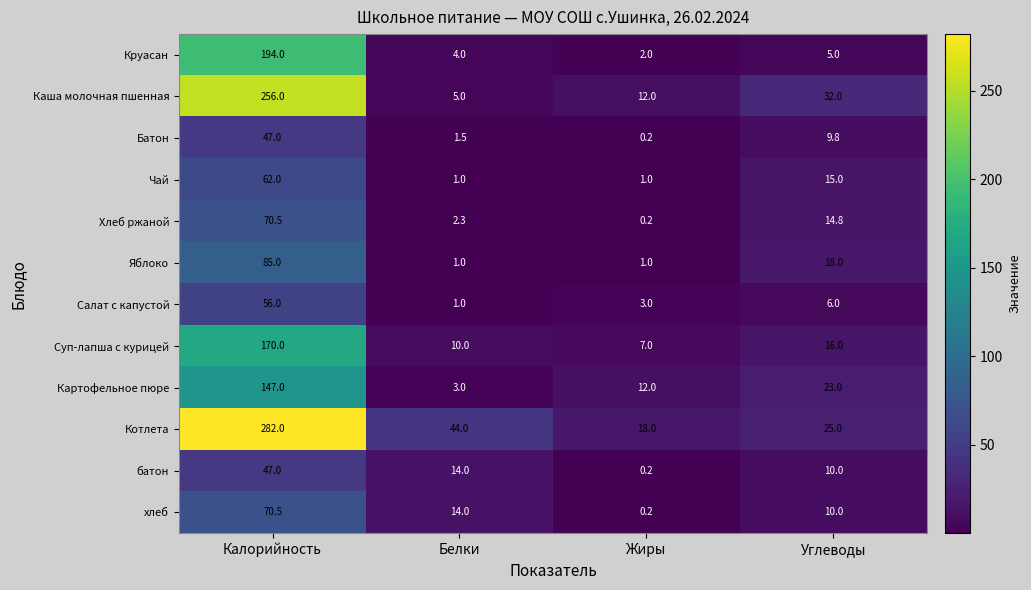

True or false: Чай has a value of 1.0 at Жиры.

True